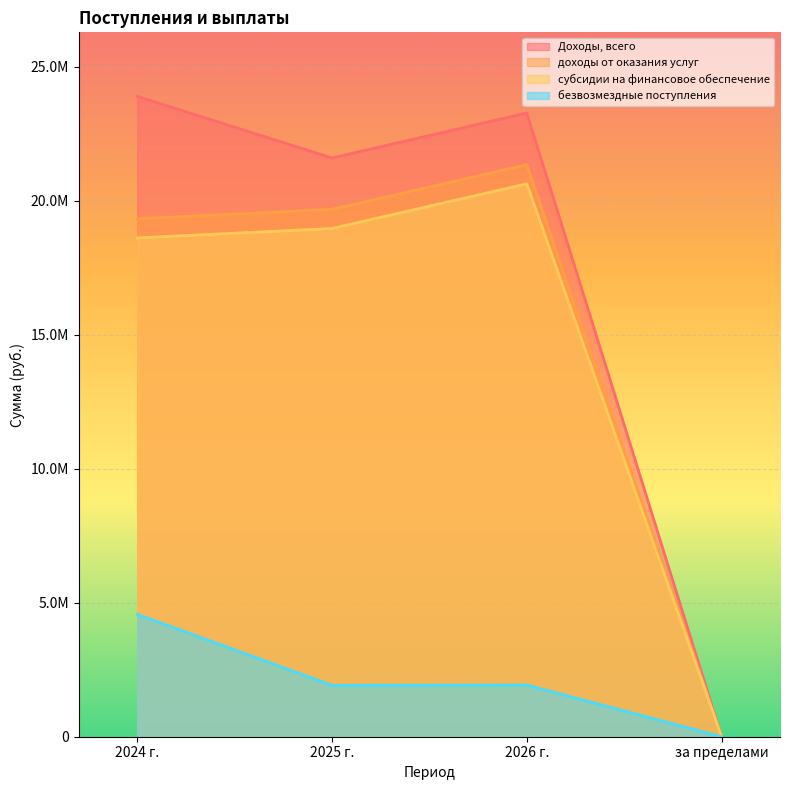

At which category does доходы от оказания услуг reach its first local peak?

2026 г.